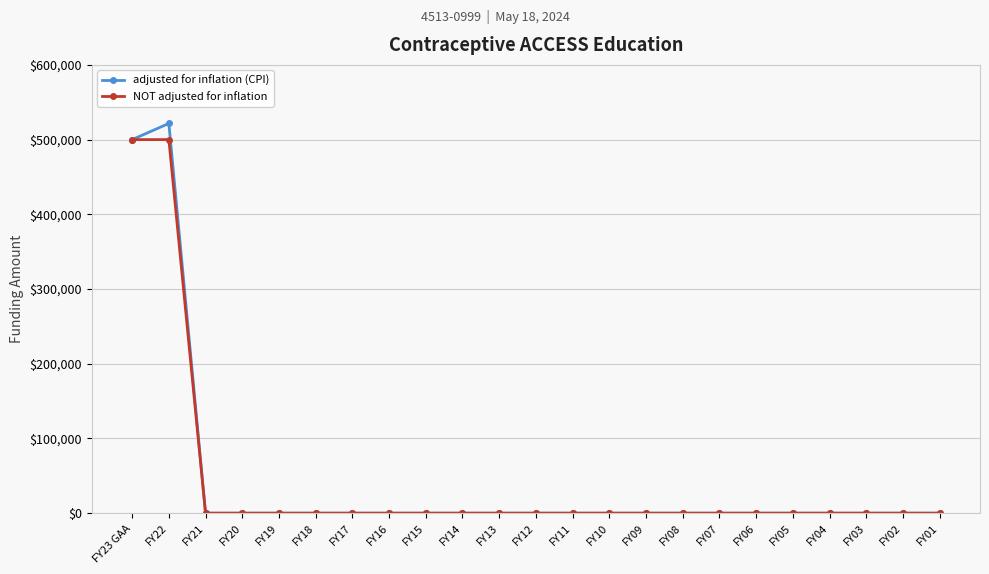

The NOT adjusted for inflation series shows 217025 at FY07. True or false?

False